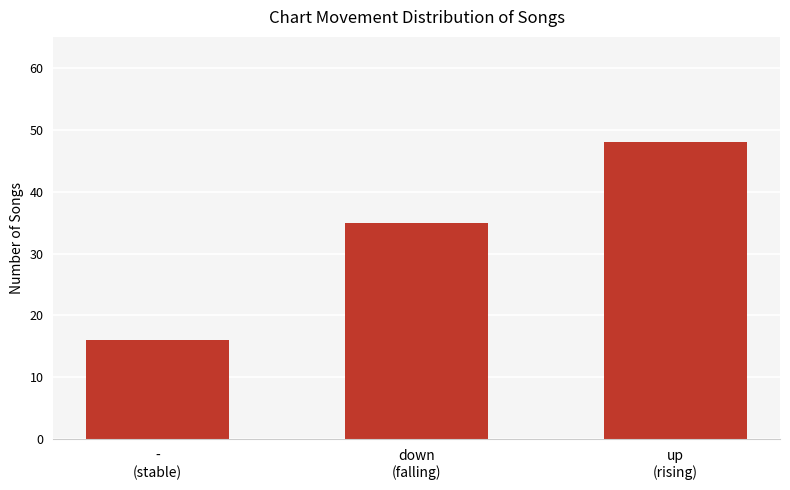

How many bars are there in total?

3